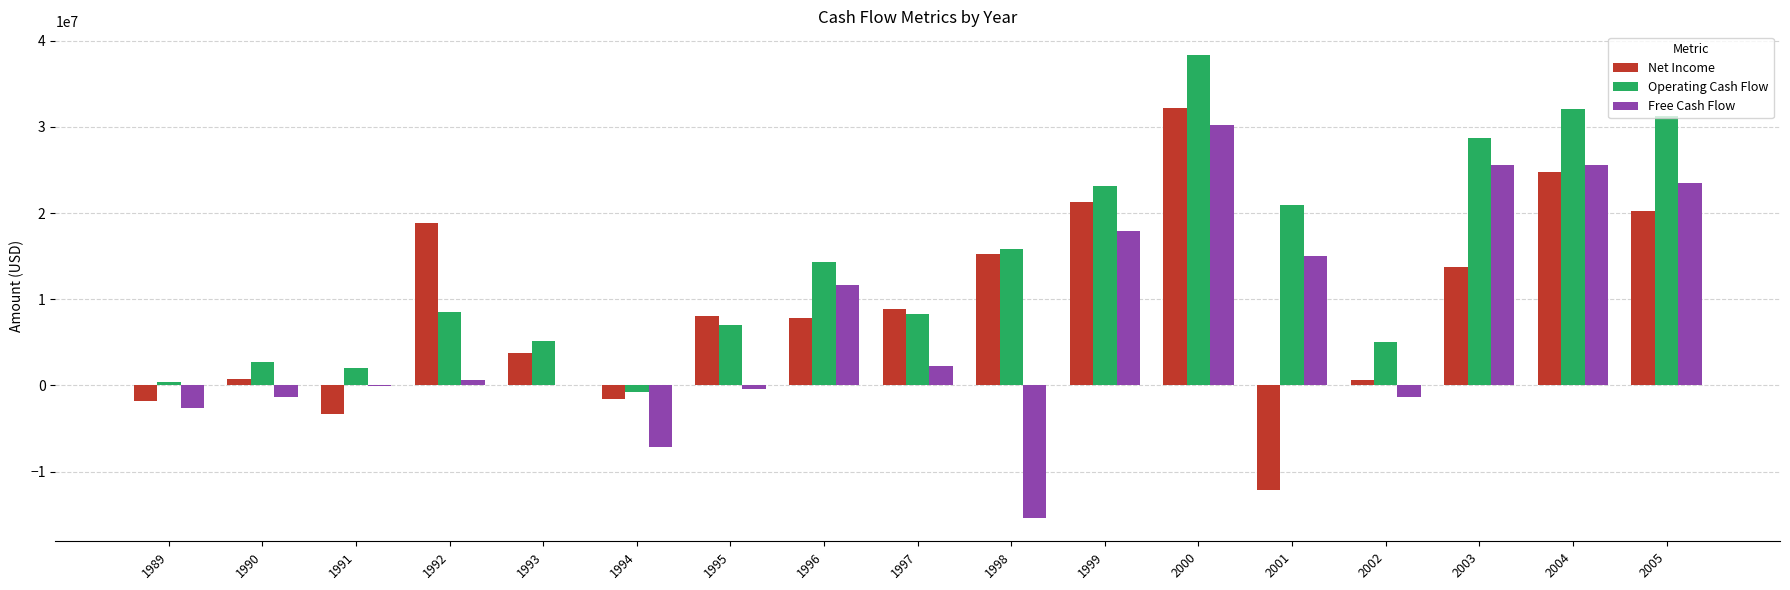

At which category is the sum across all series the highest?

2000